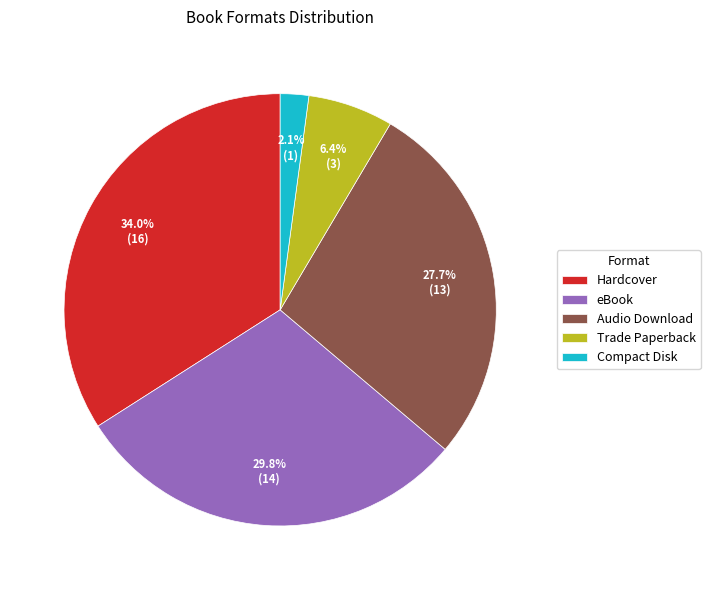

How many slices are in this pie chart?

5